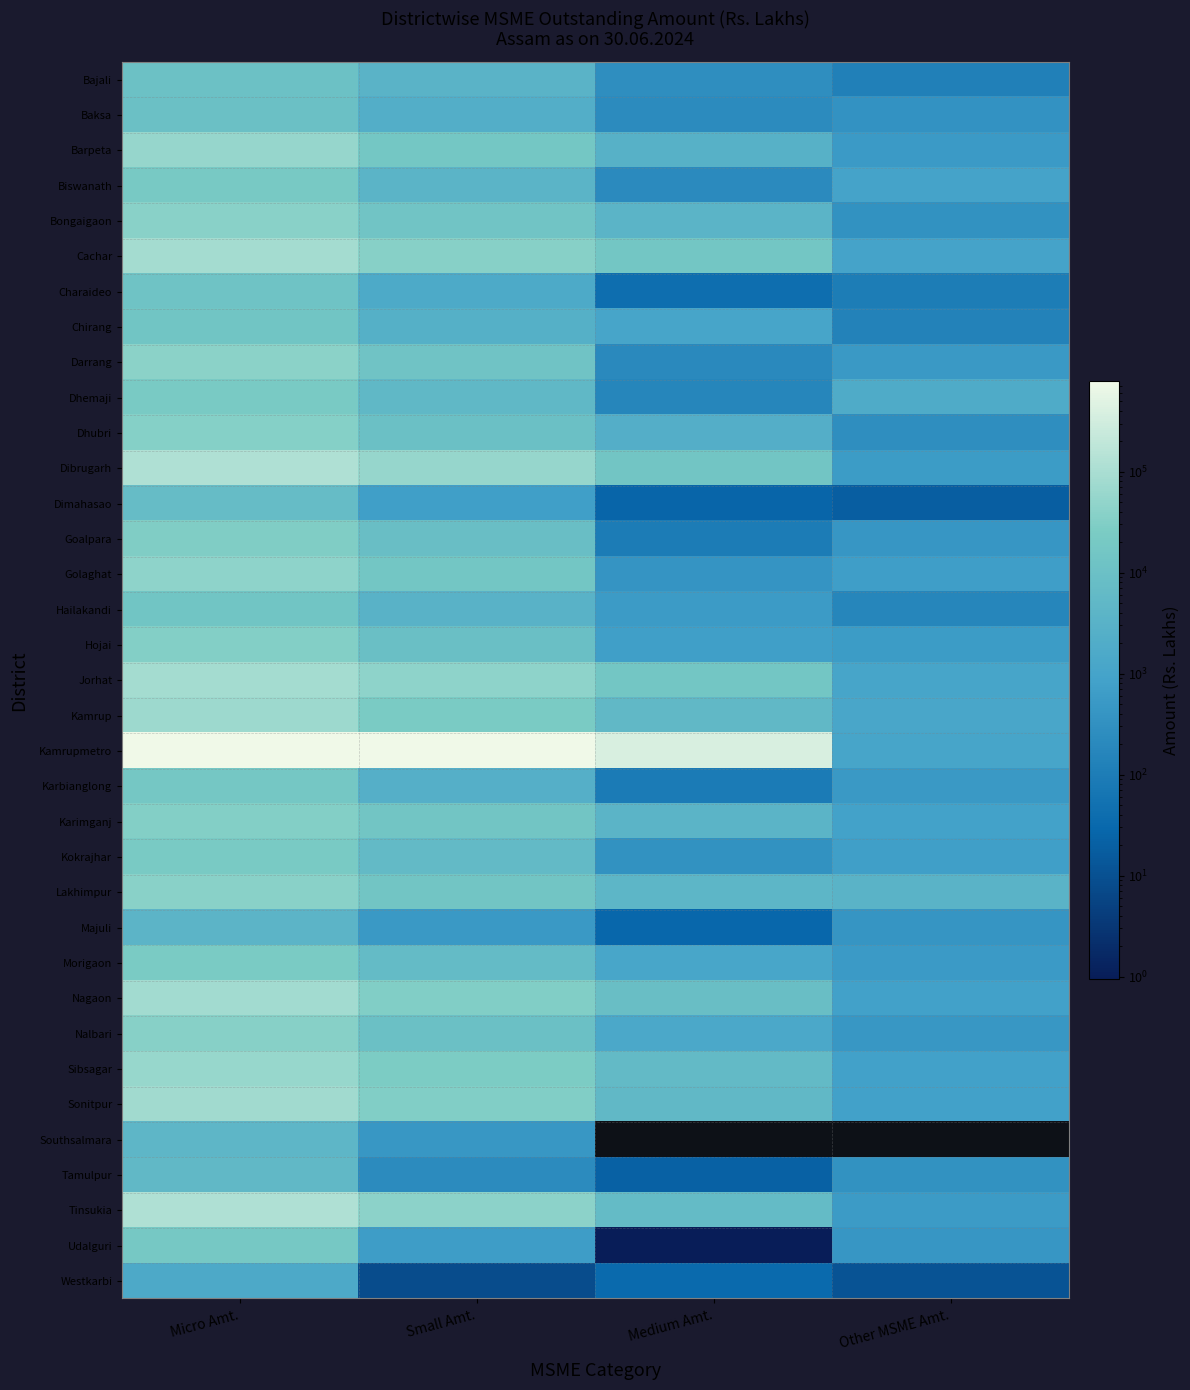

What is the maximum value for Tinsukia?

118315.3